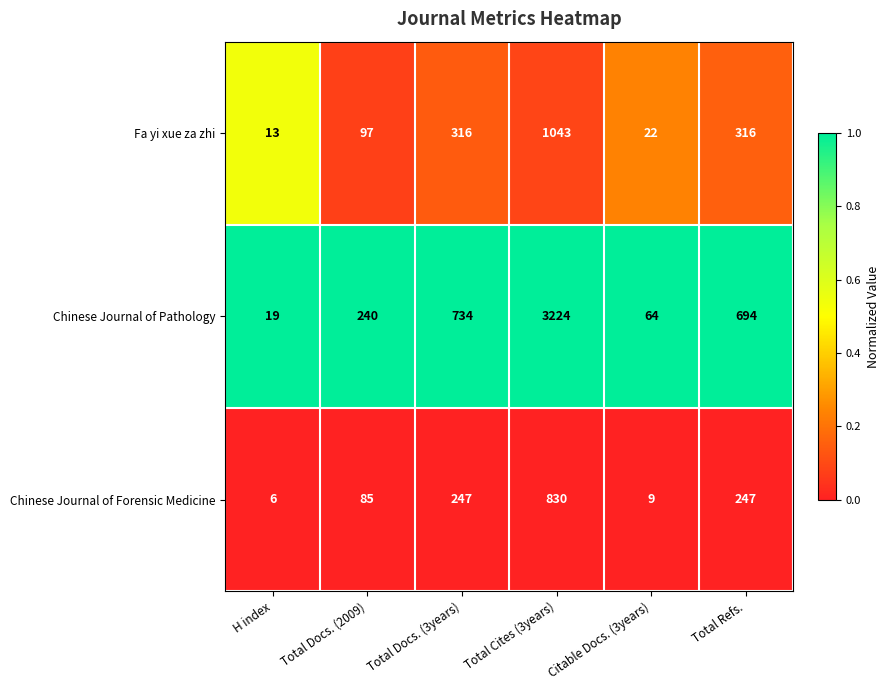

Reading left to right, list all the values displayed in this chart.

Fa yi xue za zhi: H index=13	Total Docs. (2009)=97	Total Docs. (3years)=316	Total Cites (3years)=1043	Citable Docs. (3years)=22	Total Refs.=316
Chinese Journal of Pathology: H index=19	Total Docs. (2009)=240	Total Docs. (3years)=734	Total Cites (3years)=3224	Citable Docs. (3years)=64	Total Refs.=694
Chinese Journal of Forensic Medicine: H index=6	Total Docs. (2009)=85	Total Docs. (3years)=247	Total Cites (3years)=830	Citable Docs. (3years)=9	Total Refs.=247